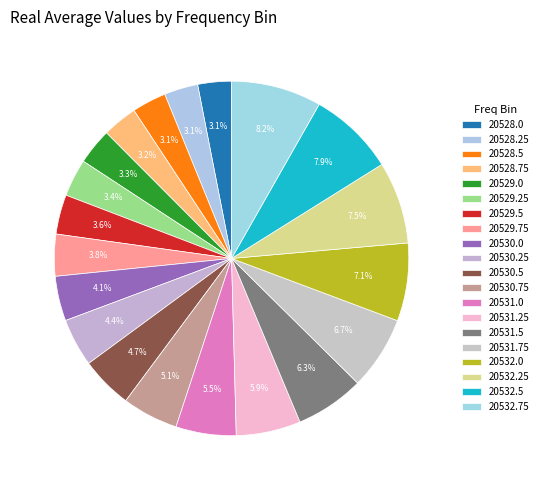

How many slices are in this pie chart?

20